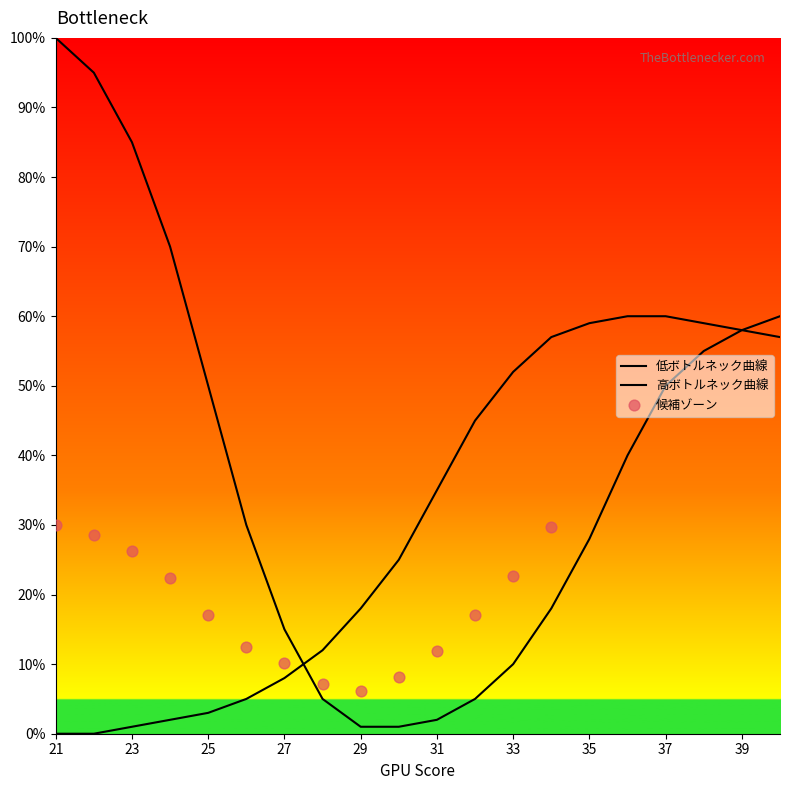

At how many categories does at least one series exceed 40?

14